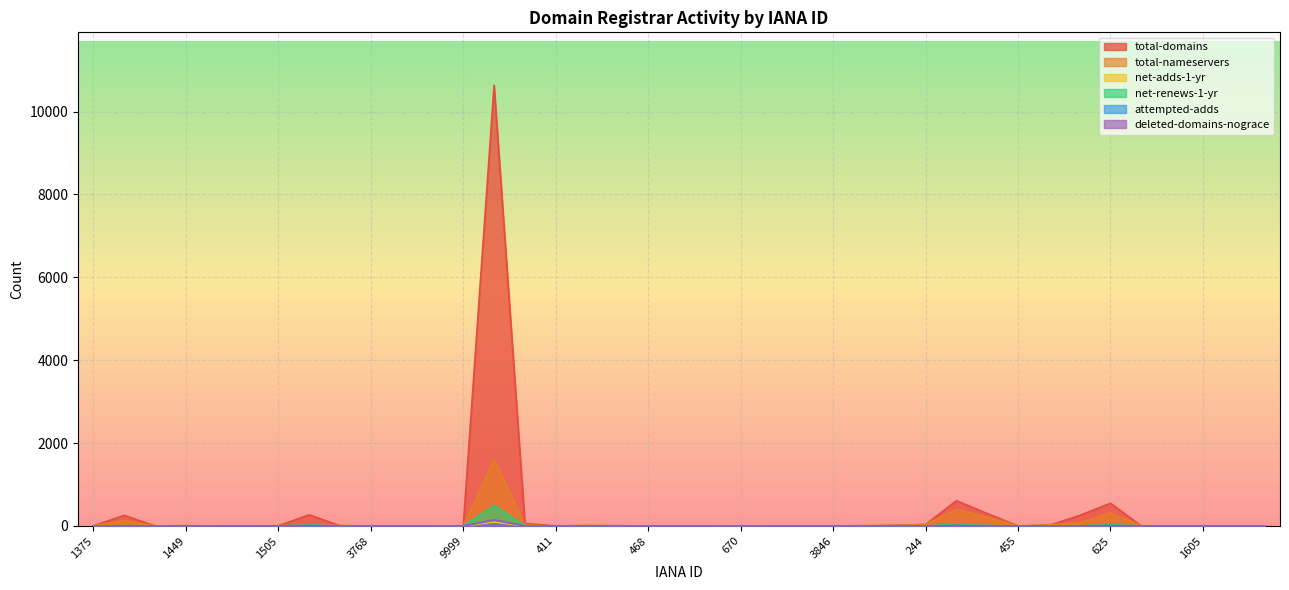

Reading left to right, extract all data points from this chart.

total-domains: 3	257	0	5	0	0	4	270	5	0	0	0	2	10635	62	0	7	6	0	0	0	3	0	0	0	2	15	36	609	301	0	12	255	548	0	0	0	0	0
total-nameservers: 4	131	0	8	0	0	7	20	12	0	0	0	4	1591	22	0	13	3	0	0	0	2	0	0	0	8	8	38	395	212	0	33	70	319	0	0	0	0	0
net-adds-1-yr: 0	2	0	0	0	0	0	13	1	0	0	0	0	97	2	0	0	0	0	0	0	0	0	0	0	0	0	1	12	9	0	0	2	8	0	0	0	0	0
net-renews-1-yr: 0	10	0	0	0	0	0	14	0	0	0	0	0	493	7	0	0	0	0	0	0	0	0	0	0	0	1	0	42	11	0	0	7	33	0	0	0	0	0
attempted-adds: 0	2	0	0	0	0	1	21	1	0	0	0	0	139	2	0	0	0	0	0	0	0	0	0	0	0	0	2	17	9	0	0	3	9	0	0	0	0	0
deleted-domains-nograce: 0	1	0	0	0	0	0	4	0	0	0	0	0	148	1	0	0	1	0	0	0	0	0	0	0	0	0	1	10	0	0	0	2	10	0	0	0	0	0